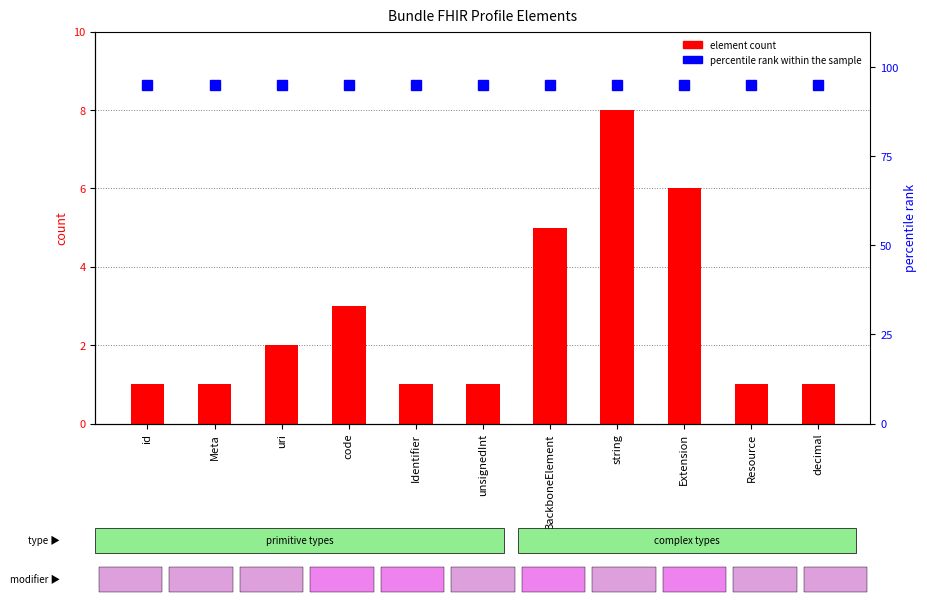

Between code and decimal, which series saw the biggest shift?

element count